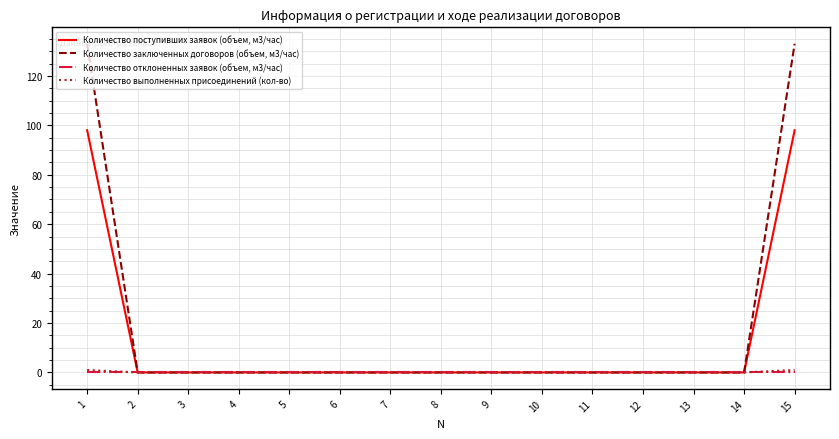

Is the value of Количество поступивших заявок (объем, м3/час) at 15 greater than the value of Количество отклоненных заявок (объем, м3/час) at 2?

Yes